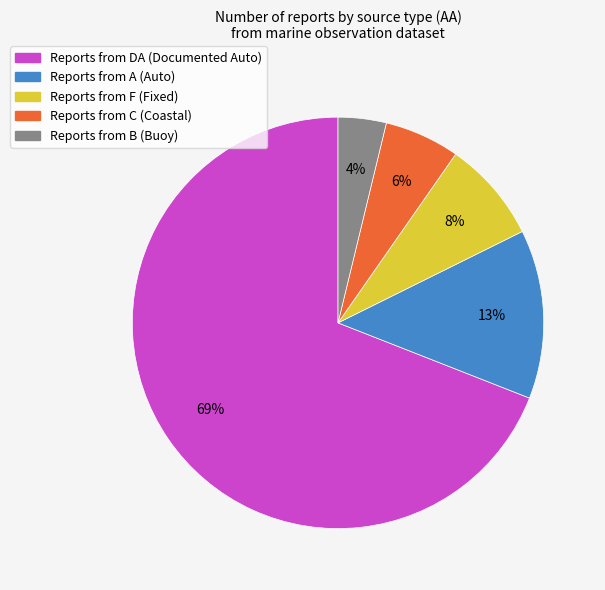

Combined, do Reports from C (Coastal) and Reports from F (Fixed) account for over 50%?

No